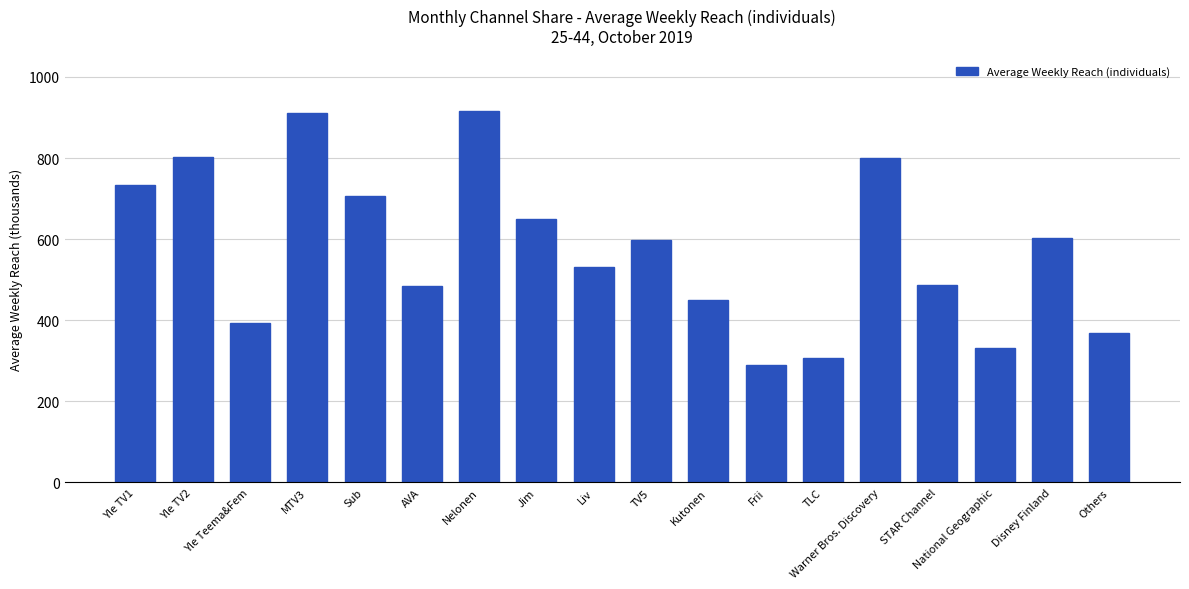

What is the difference between the maximum and minimum values?

625